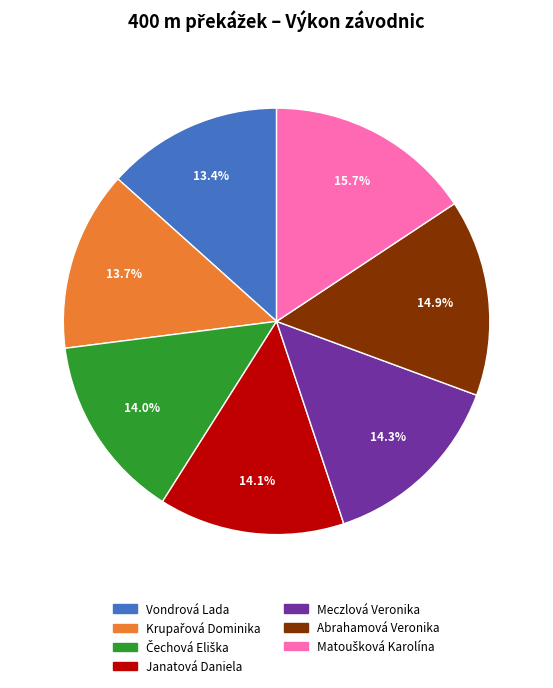

Count the number of slices in the pie.

7